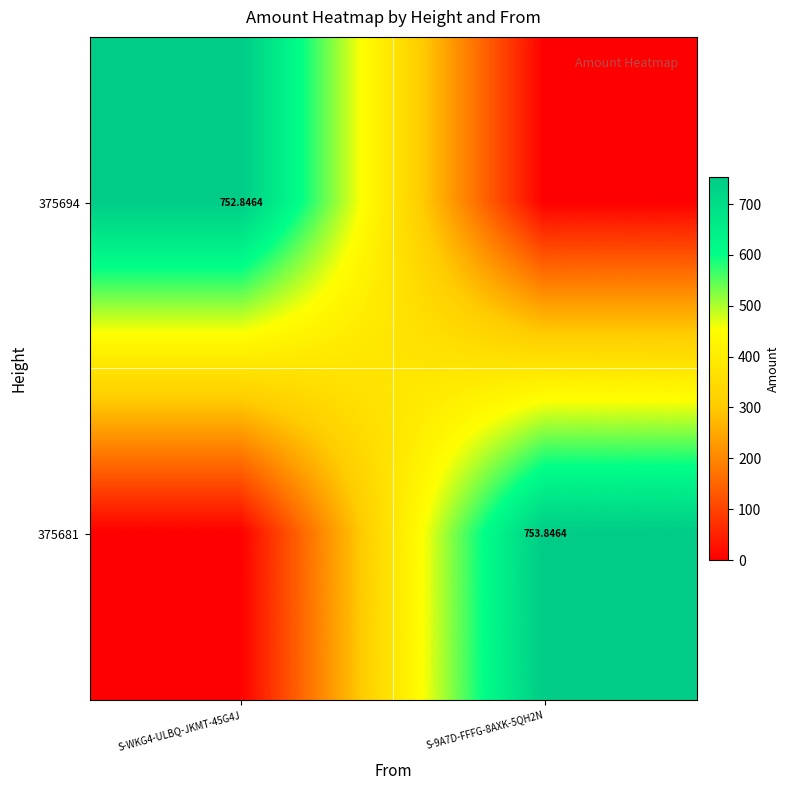

True or false: 375681 has a value of 753.8 at S-9A7D-FFFG-8AXK-5QH2N.

True